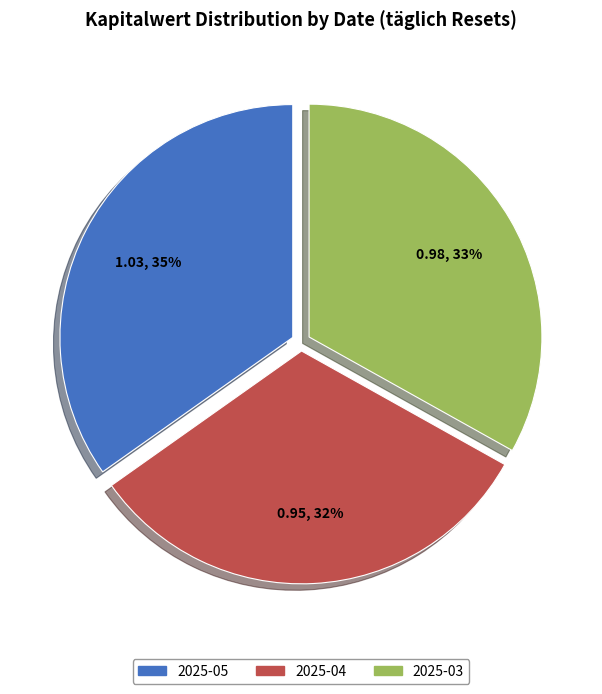

To the nearest percent, what is the average slice percentage?

33%